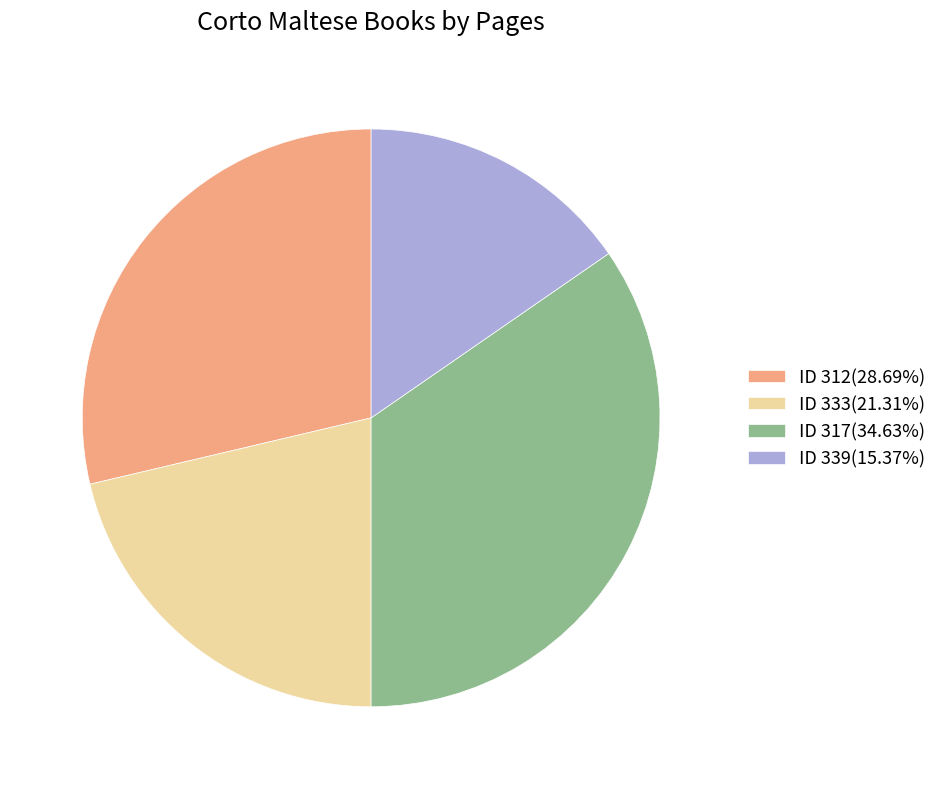

Is there a majority slice in this chart?

No